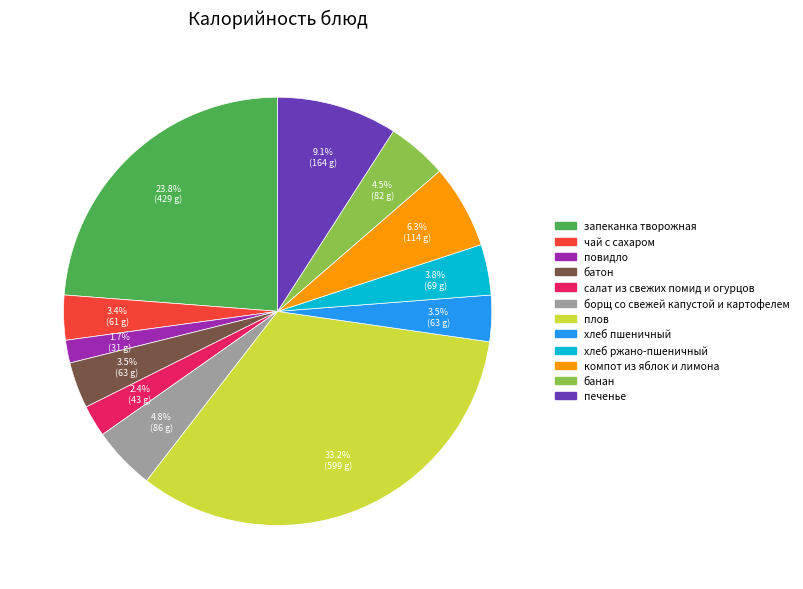

How much of the chart is everything except чай с сахаром?

96.6%